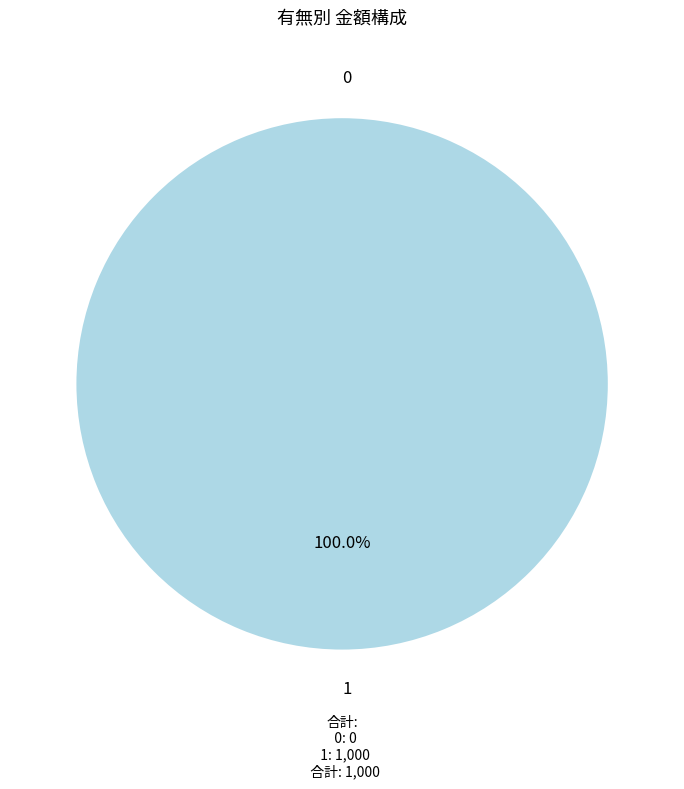

Is the sum of 0 and 1 greater than half?

Yes